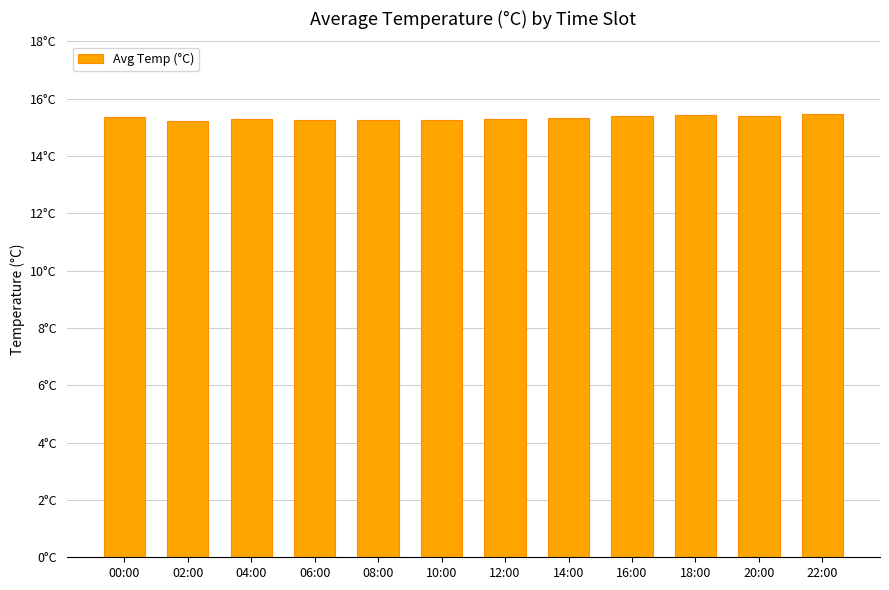

Rank the categories by value from highest to lowest.

22:00, 18:00, 16:00, 20:00, 00:00, 14:00, 04:00, 12:00, 06:00, 08:00, 10:00, 02:00